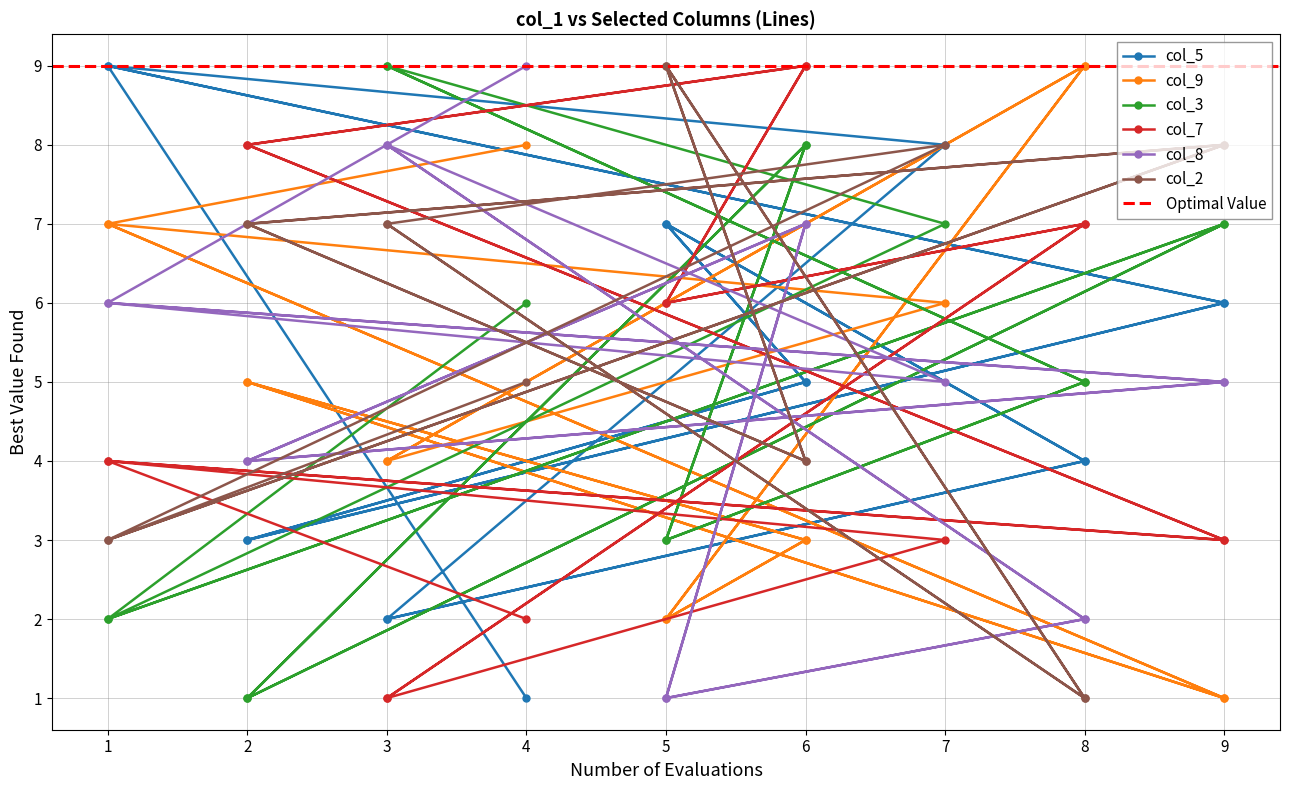

True or false: col_7 has more than 1 points higher than both neighbors.

True